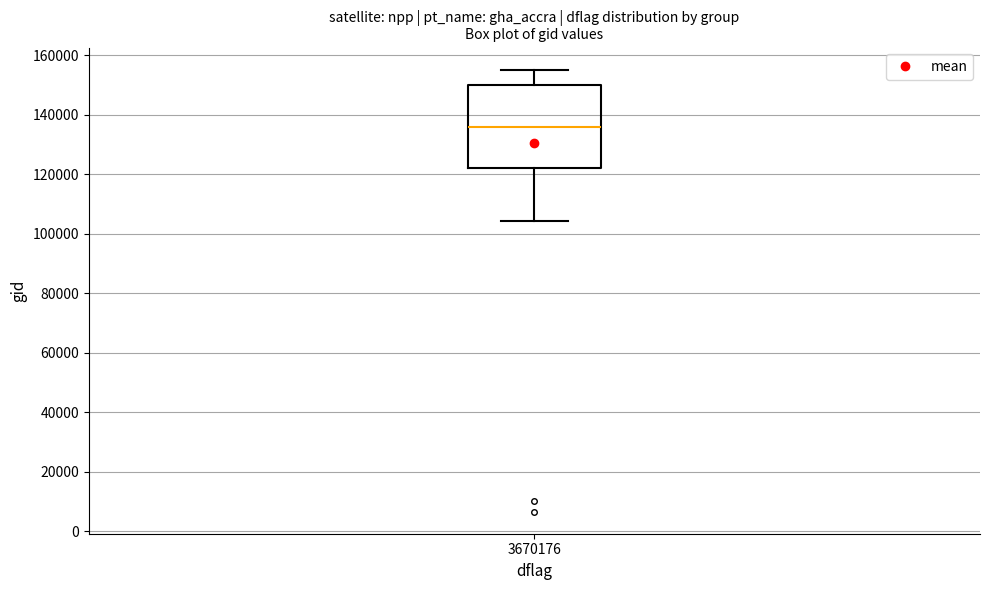

Where does the median line of the box at x = 3670176 sit on the y-axis? The values are not printed on the chart, so give them approximately, as read against the axis.

136000